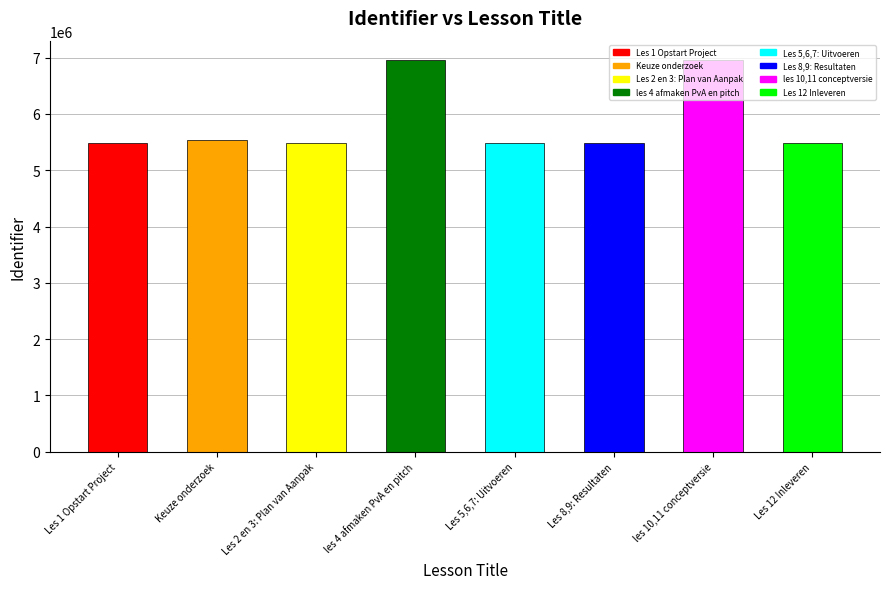

What is the ratio of the value at Les 1 Opstart Project to the value at Keuze onderzoek?

1.0